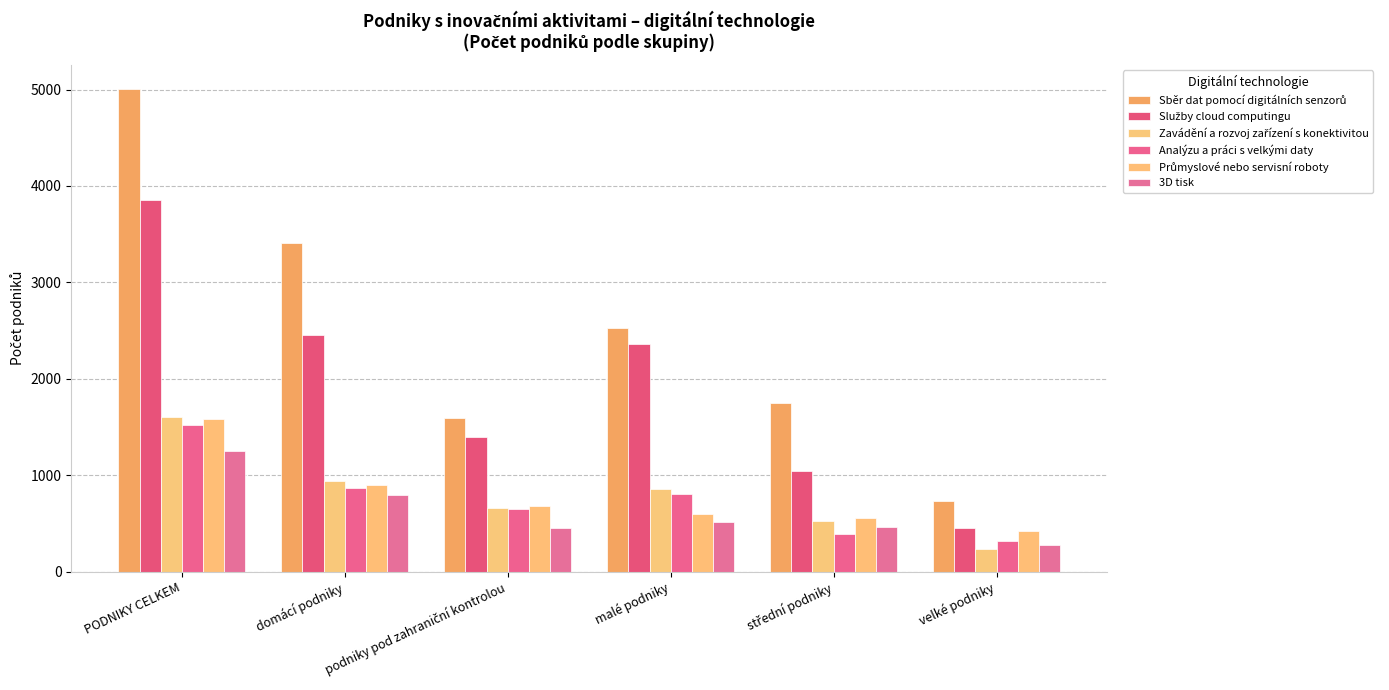

Count the number of data series in this chart.

6